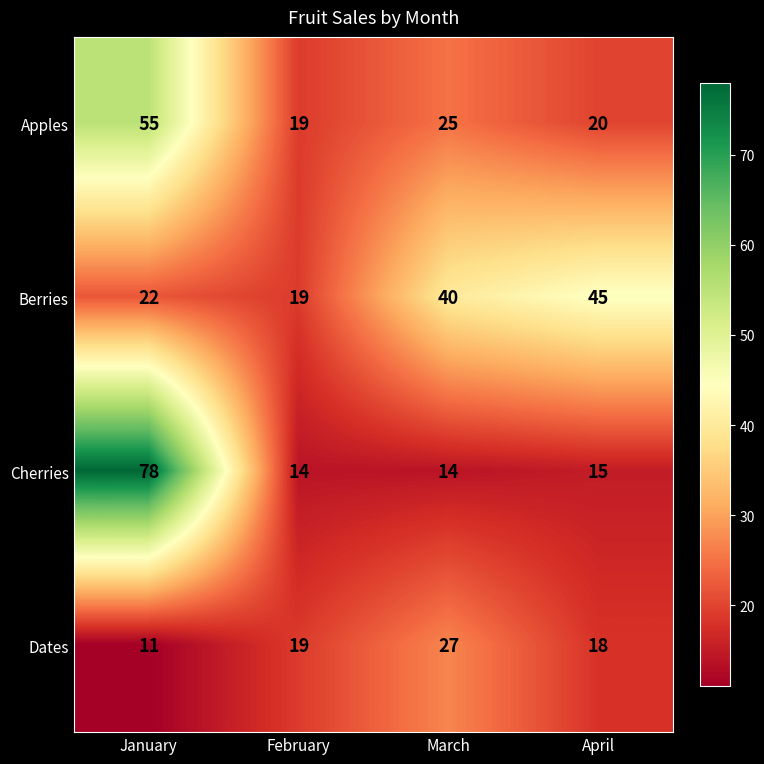

At which label is Berries closest to 32?

March